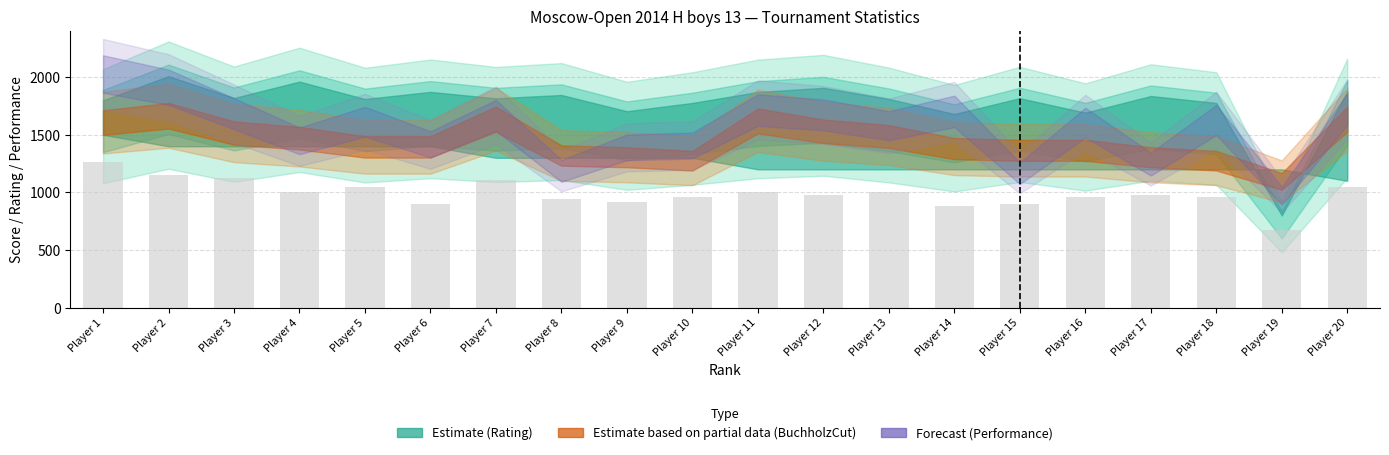

What is the change in value from Player 7 to Player 13?

-105